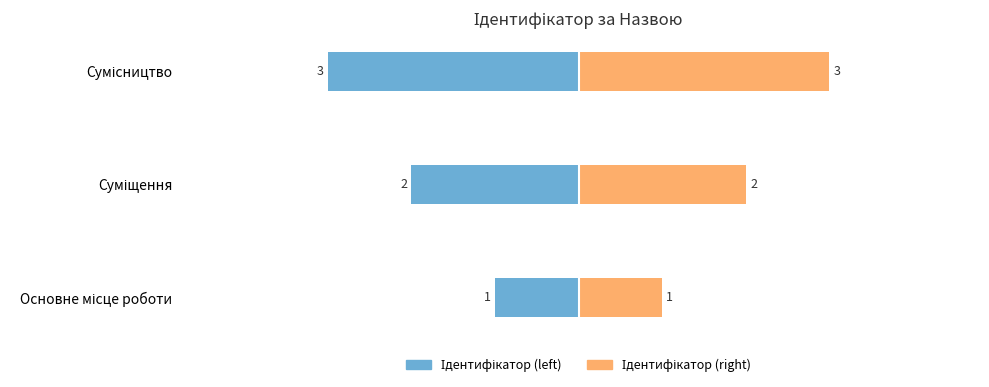

Reading right to left, extract all data points from this chart.

Ідентифікатор (left): -3	-2	-1
Ідентифікатор (right): 3	2	1